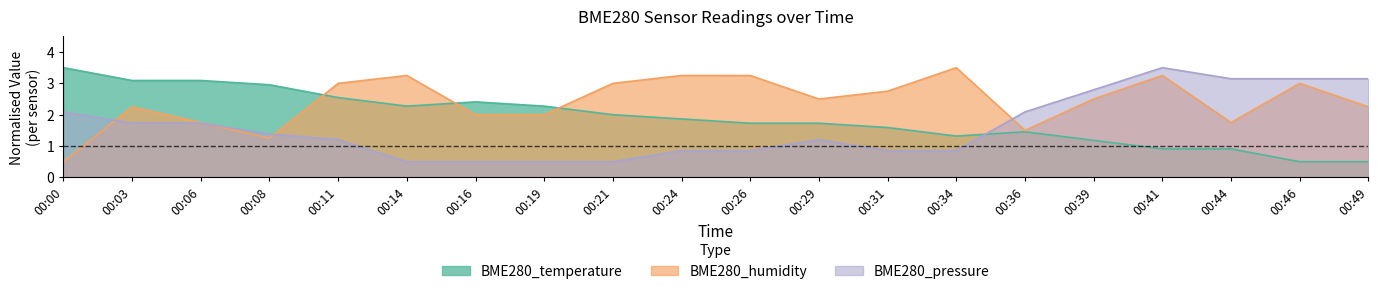

What is the difference between the second highest and second lowest values in the BME280_temperature series?

2.6